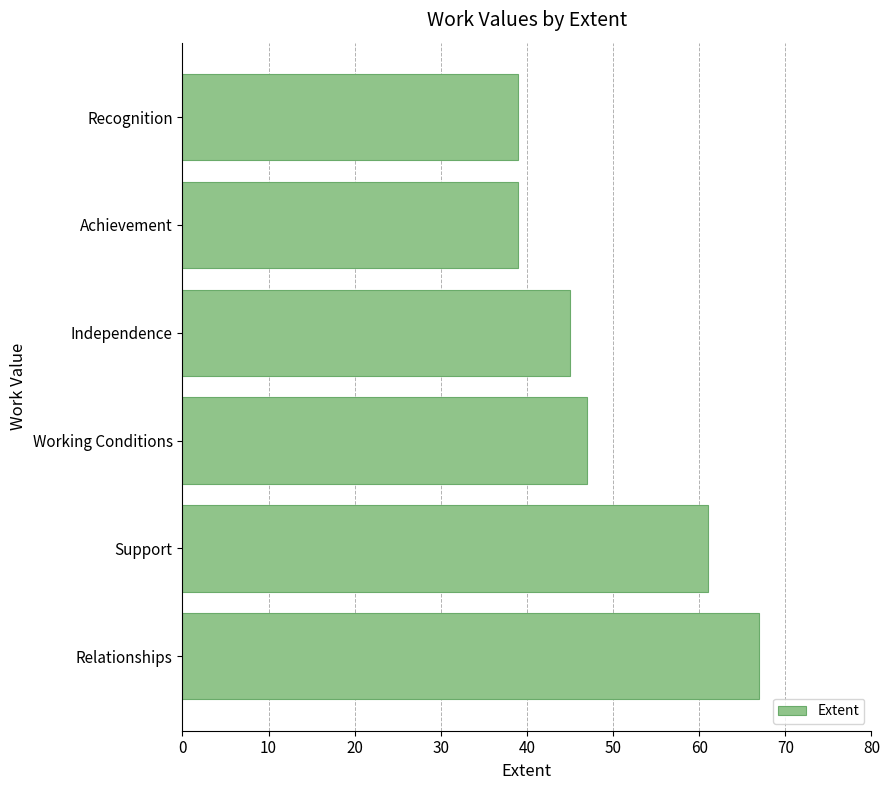

Reading bottom to top, transcribe all the data shown in this chart.

67	61	47	45	39	39